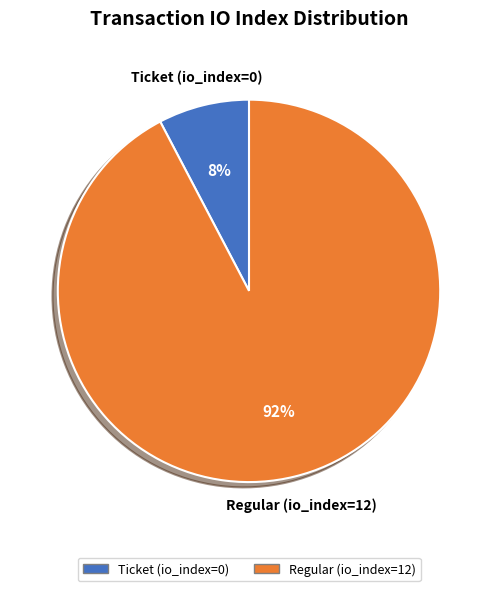

Does Ticket (io_index=0) account for over 50% of the chart?

No